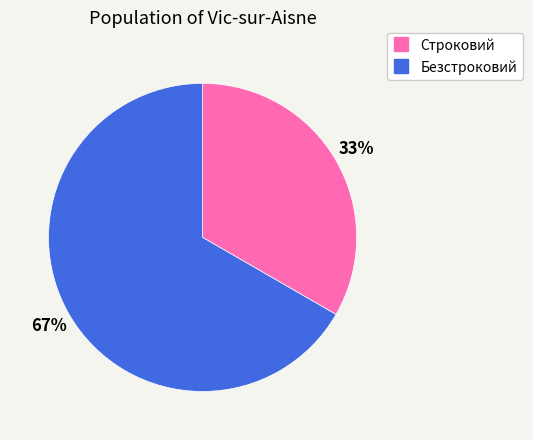

How many slices are in this pie chart?

2